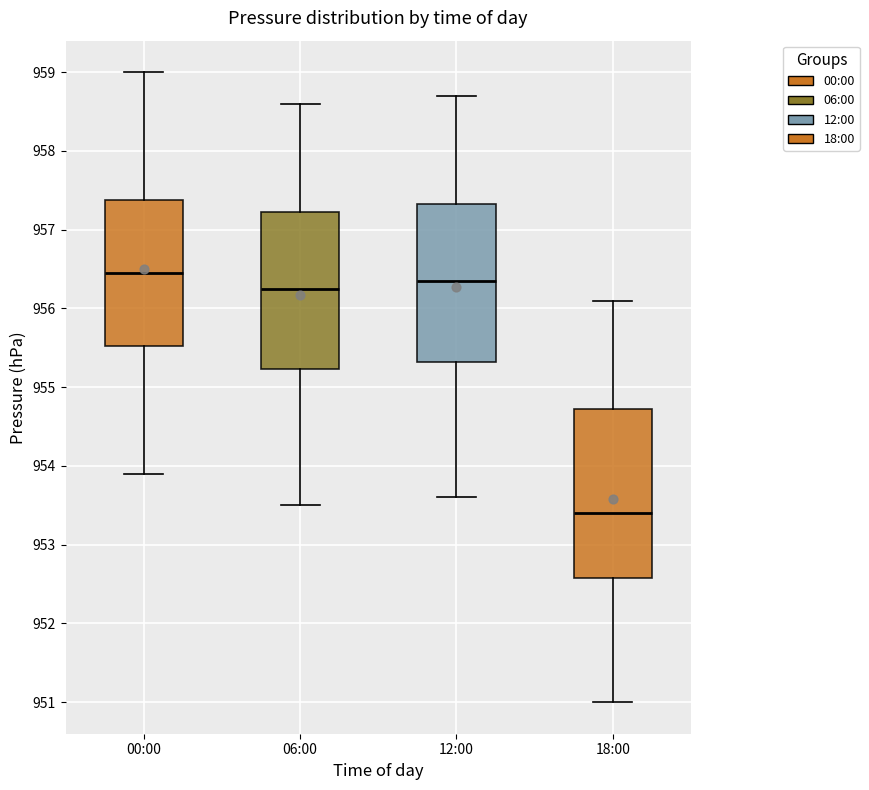

Reading left to right, transcribe this box plot: for each box, give where its median line is, the range the box spans, and where its two whiskers end, as read against the y-axis. The values are not printed on the chart, so give them approximately, as read against the axis.

00:00: median 956.5, box 955.5 to 957.4, whiskers 953.9 to 959.0
06:00: median 956.3, box 955.2 to 957.2, whiskers 953.5 to 958.6
12:00: median 956.4, box 955.3 to 957.3, whiskers 953.6 to 958.7
18:00: median 953.4, box 952.6 to 954.7, whiskers 951.0 to 956.1